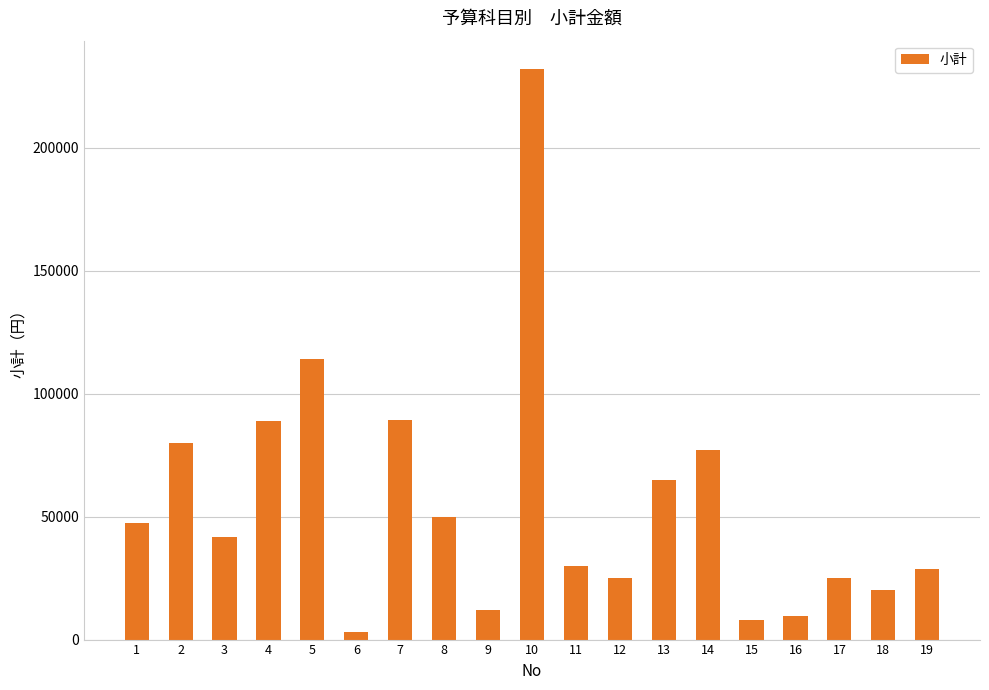

What is the difference between the maximum and minimum values?

228720